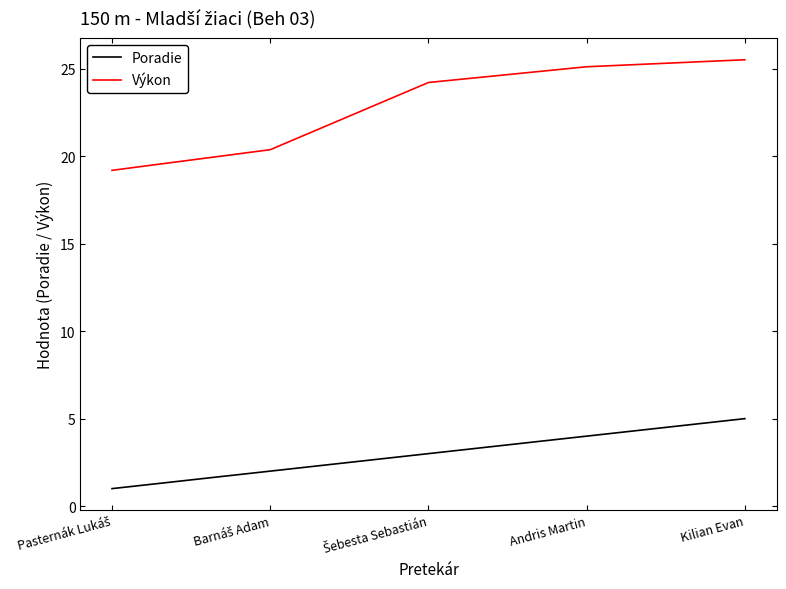

What is the highest value of the Poradie series?

5.0